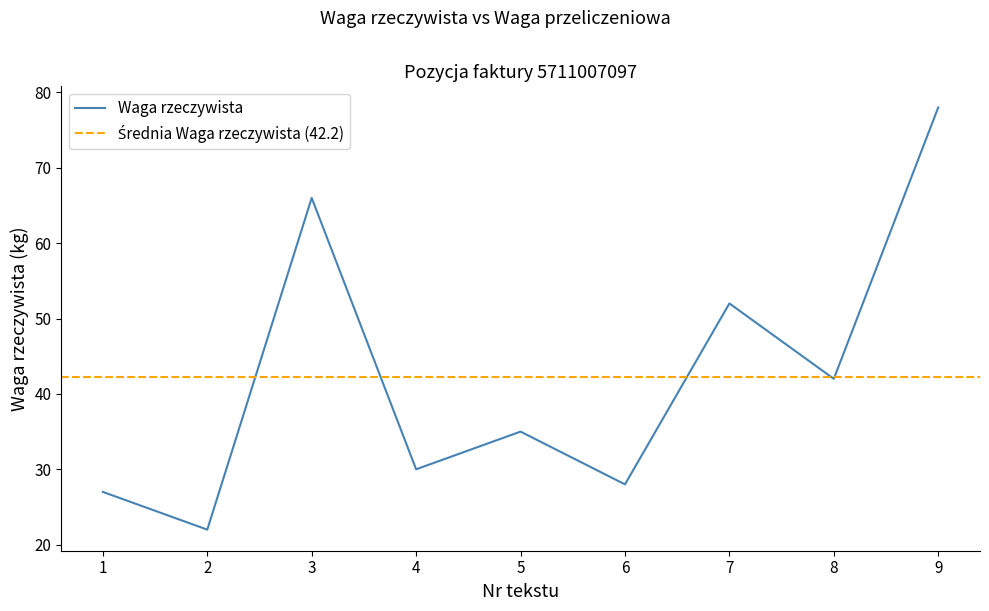

Does the chart have visible grid lines?

No